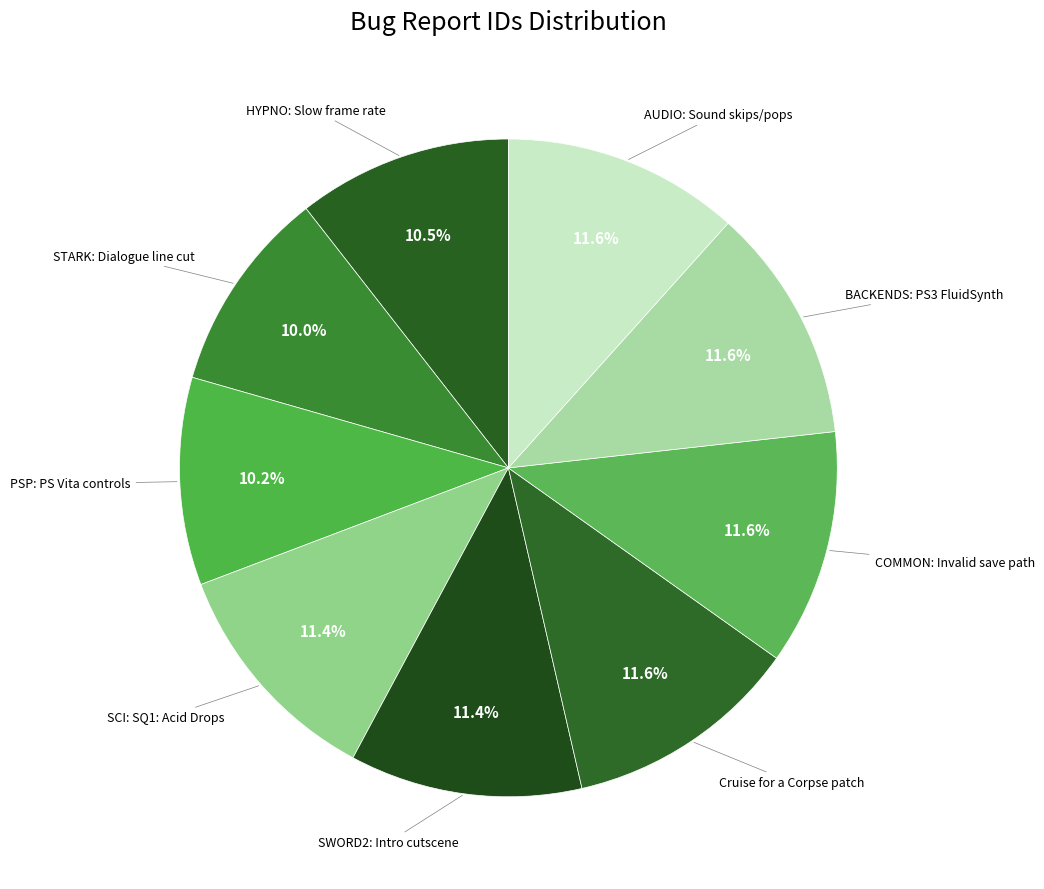

To the nearest percent, what percentage of the pie is SCI: SQ1: Acid Drops?

11%